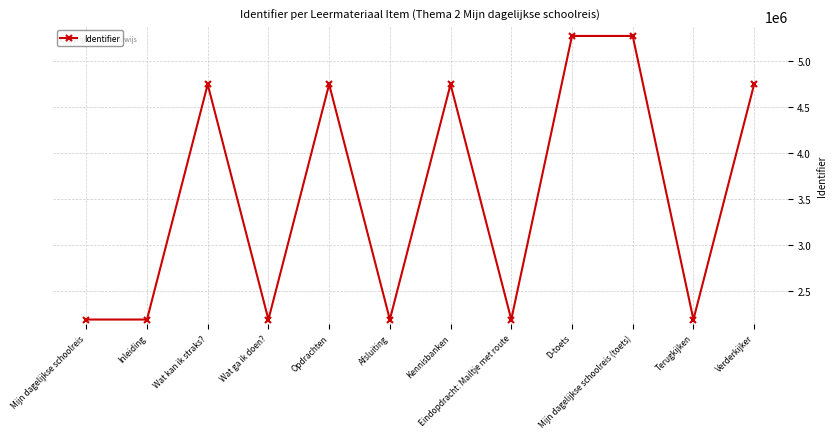

What position from the right is Inleiding?

11